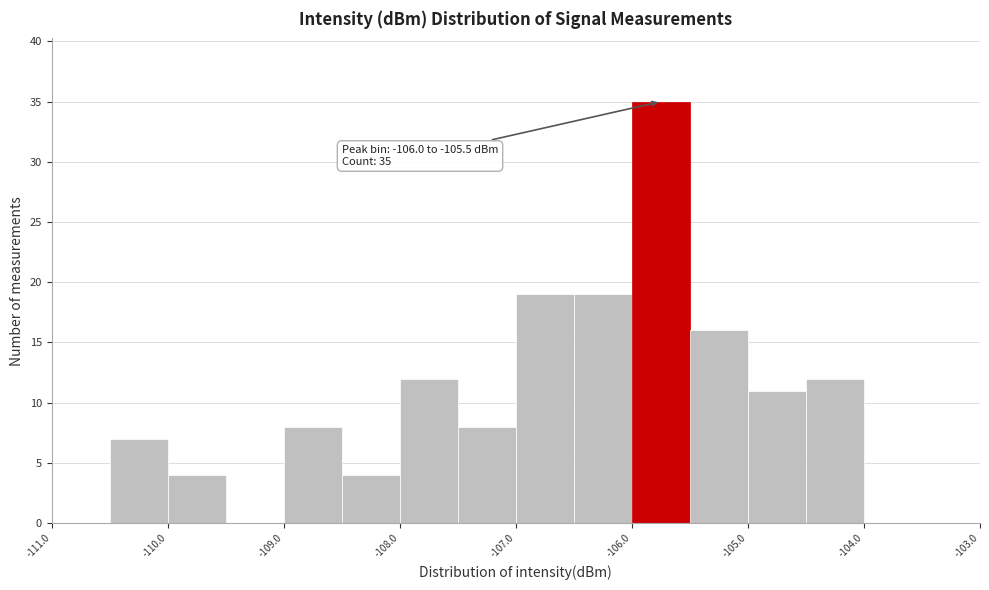

Over which range of the x-axis is the bar tallest?

-106.0 to -105.5